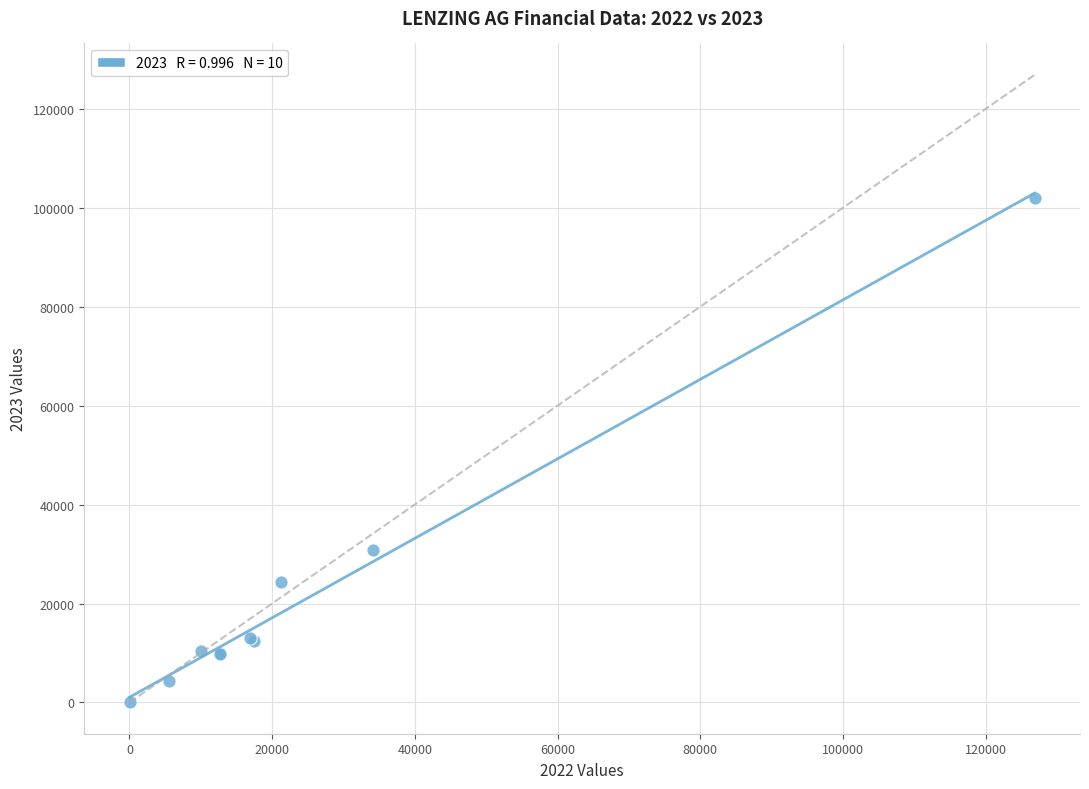

What Y value in the scatter plot is closest to 51071?

30779